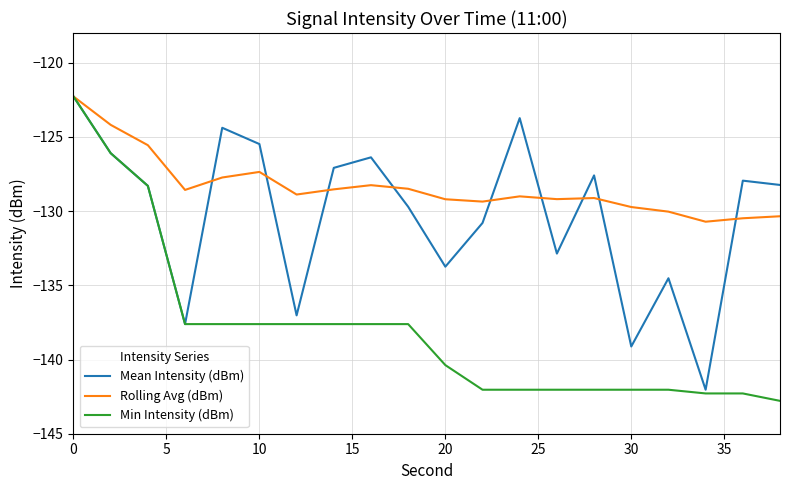

Rank the series by their average value, from highest to lowest.

Rolling Avg (dBm), Mean Intensity (dBm), Min Intensity (dBm)